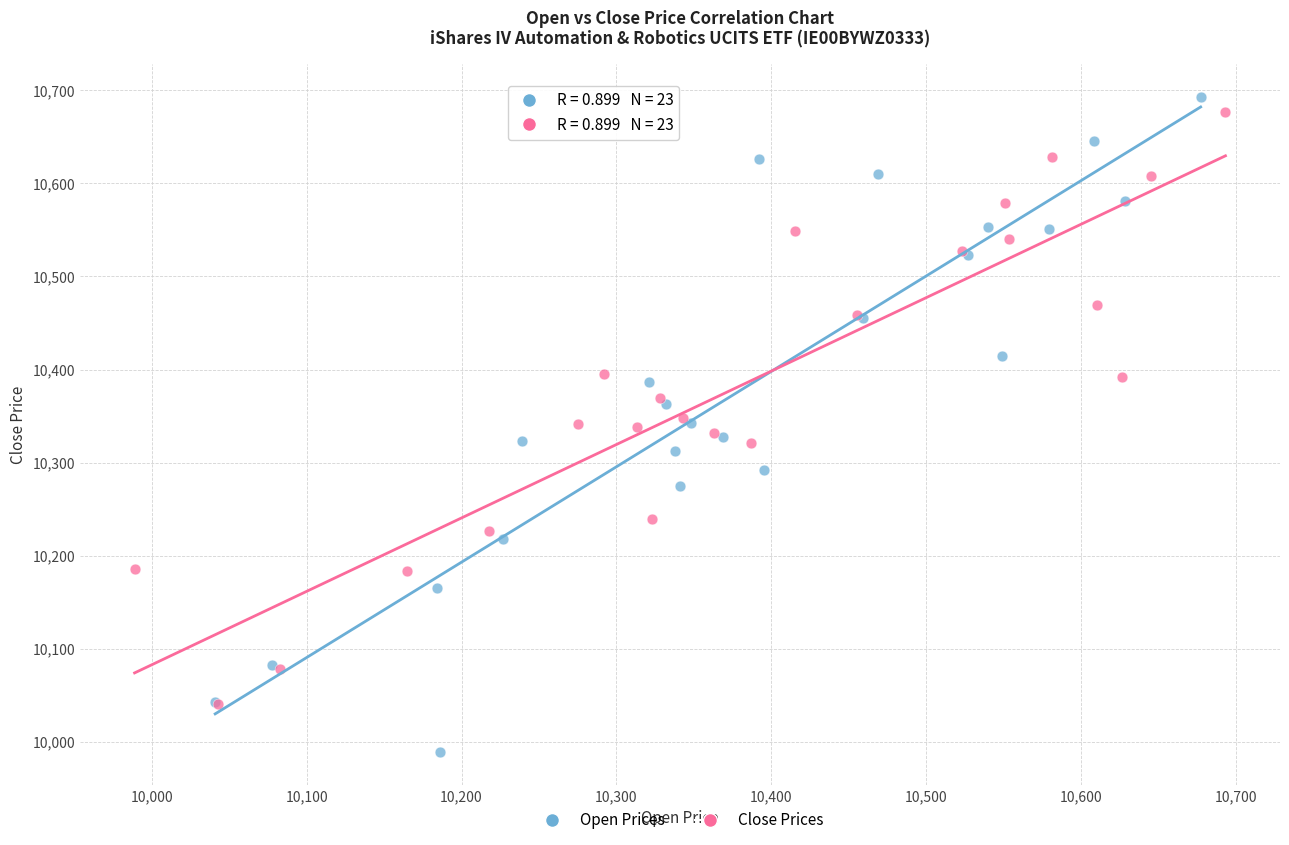

Which series reaches the minimum Y coordinate?

Open Prices